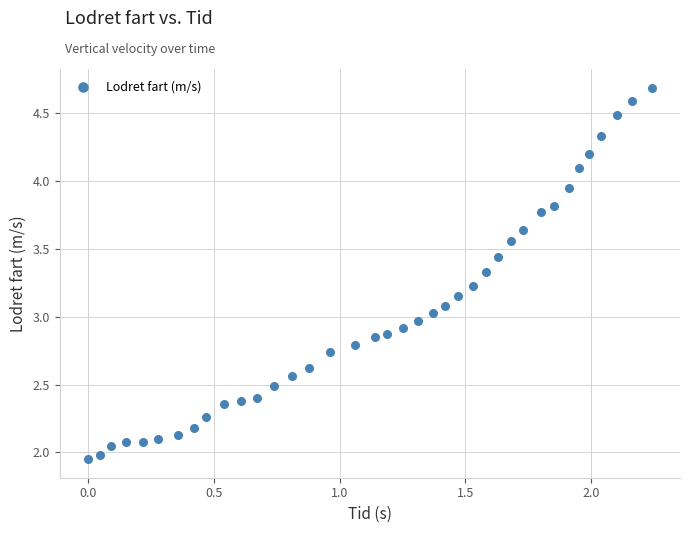

What is the range of X values (max minus min)?

2.2